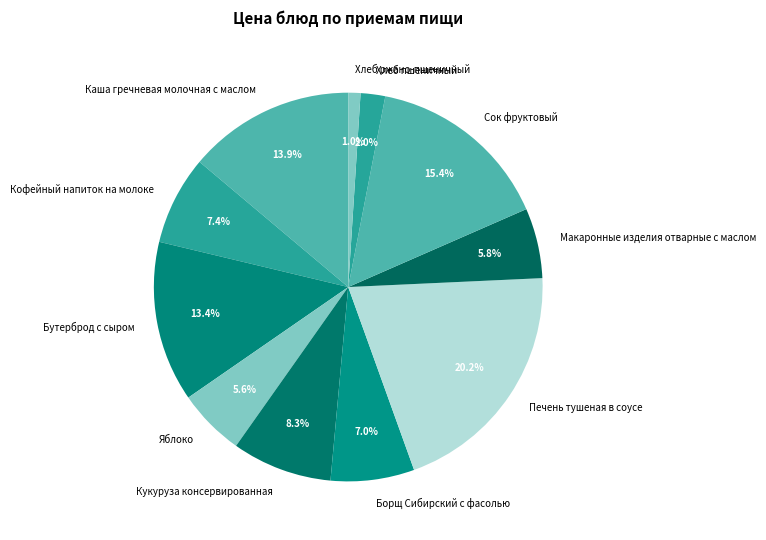

Which has a higher value, Бутерброд с сыром or Печень тушеная в соусе?

Печень тушеная в соусе